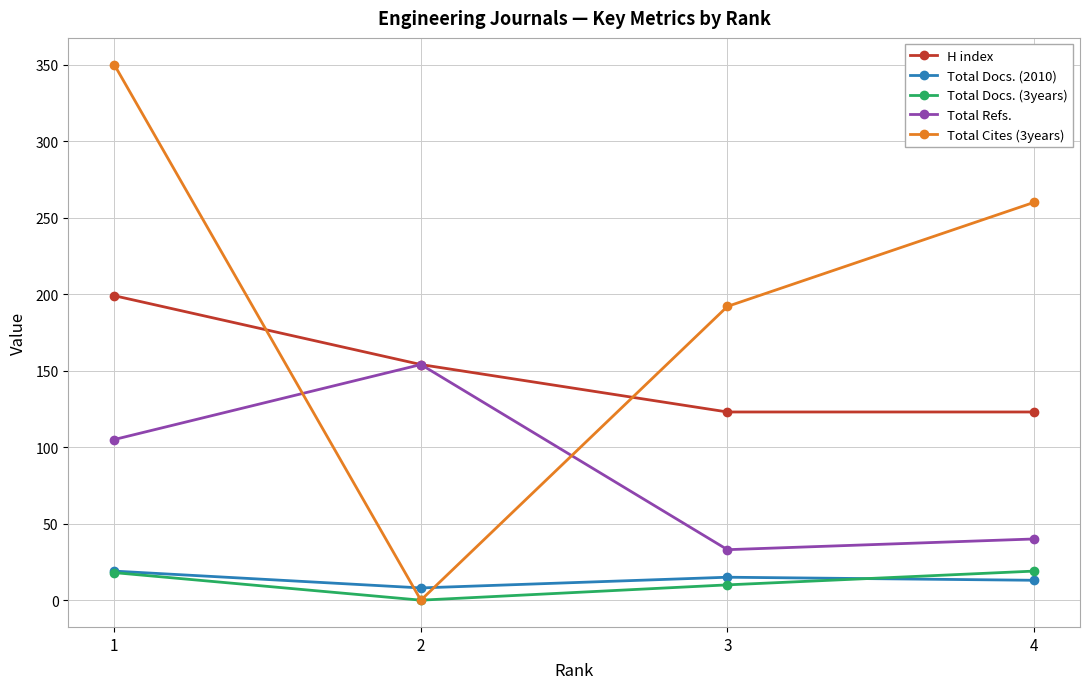

Between 3 and 4, which series saw the biggest shift?

Total Cites (3years)